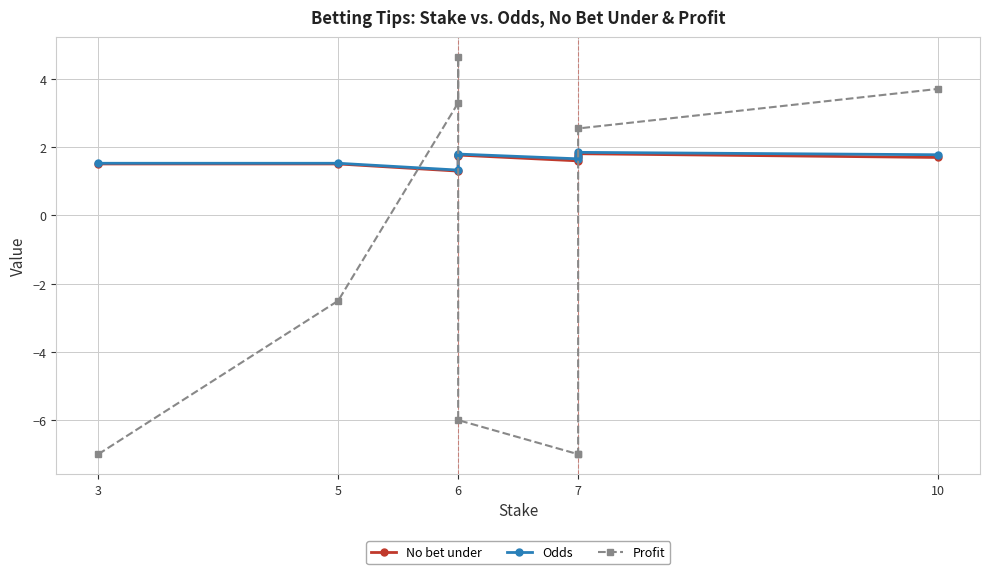

Which series has the widest spread of values?

Profit